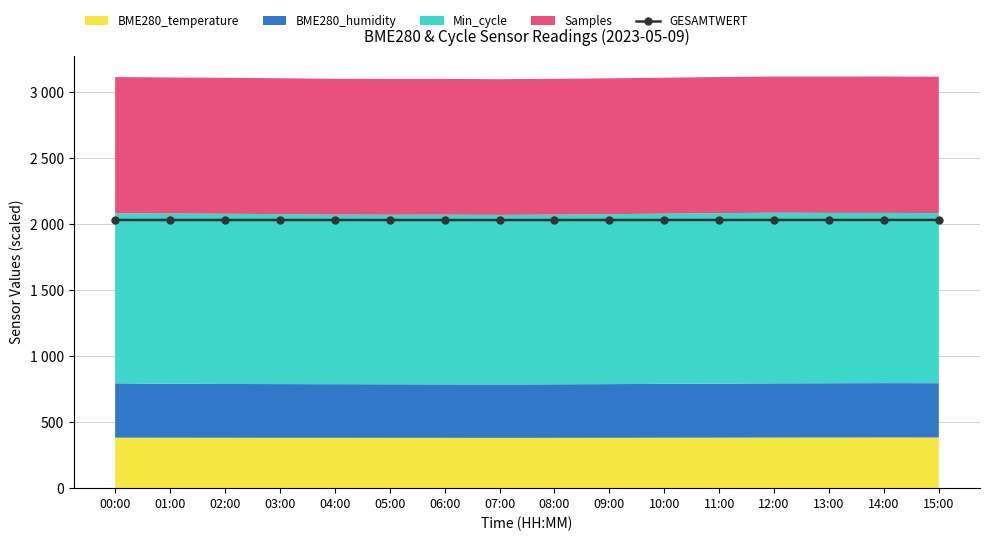

How many data points does each series have?

16